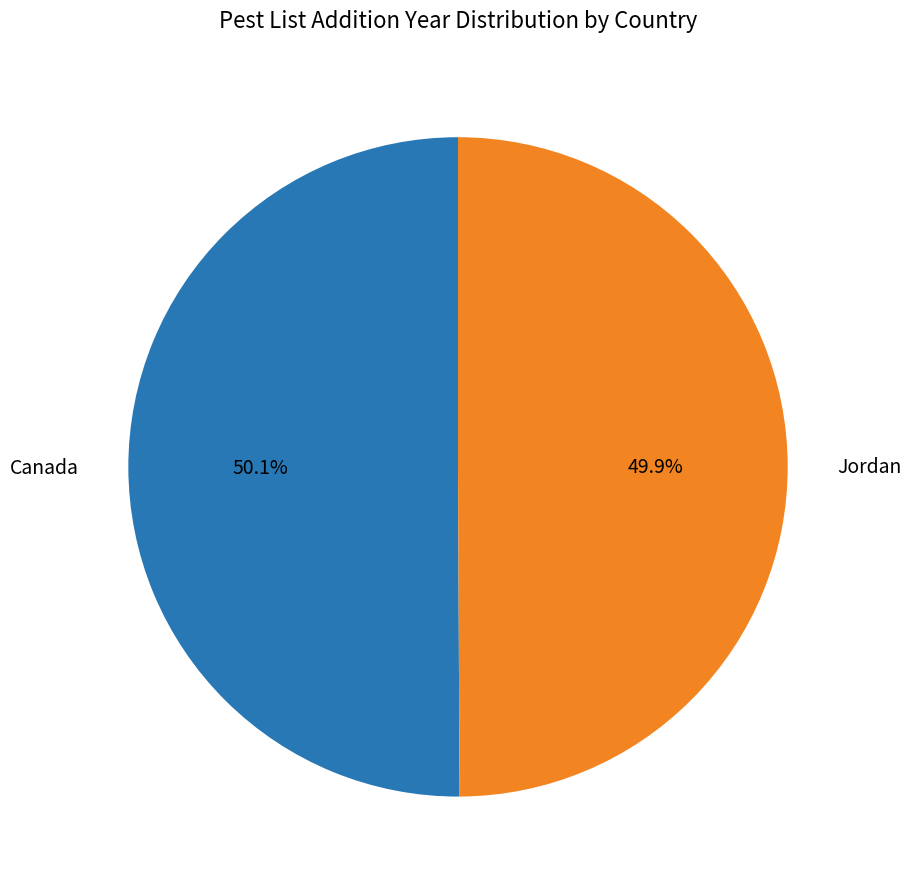

How many slices are in this pie chart?

2